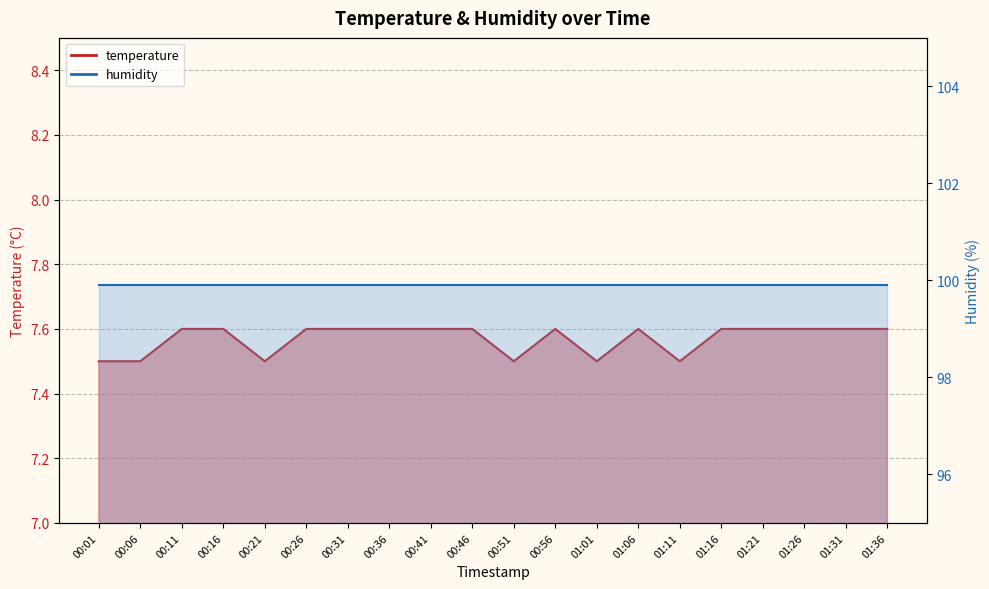

How many interior local valleys (lower than both neighbors) does the data have?

4